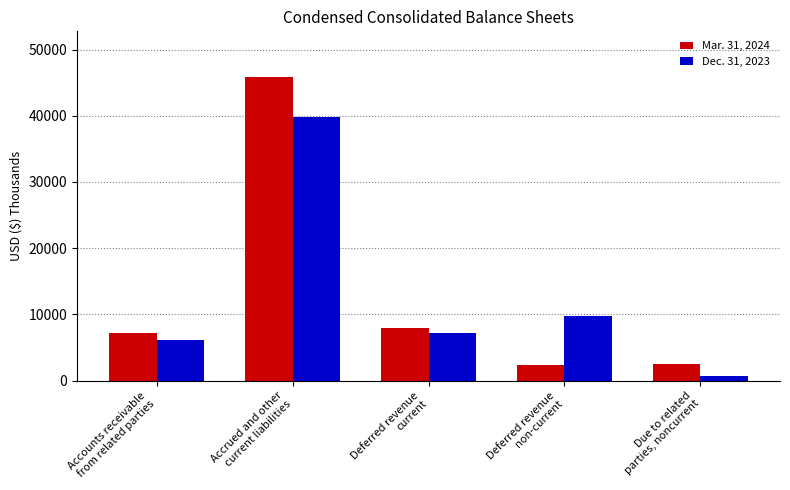

What are all the series names shown in the legend?

Mar. 31, 2024, Dec. 31, 2023